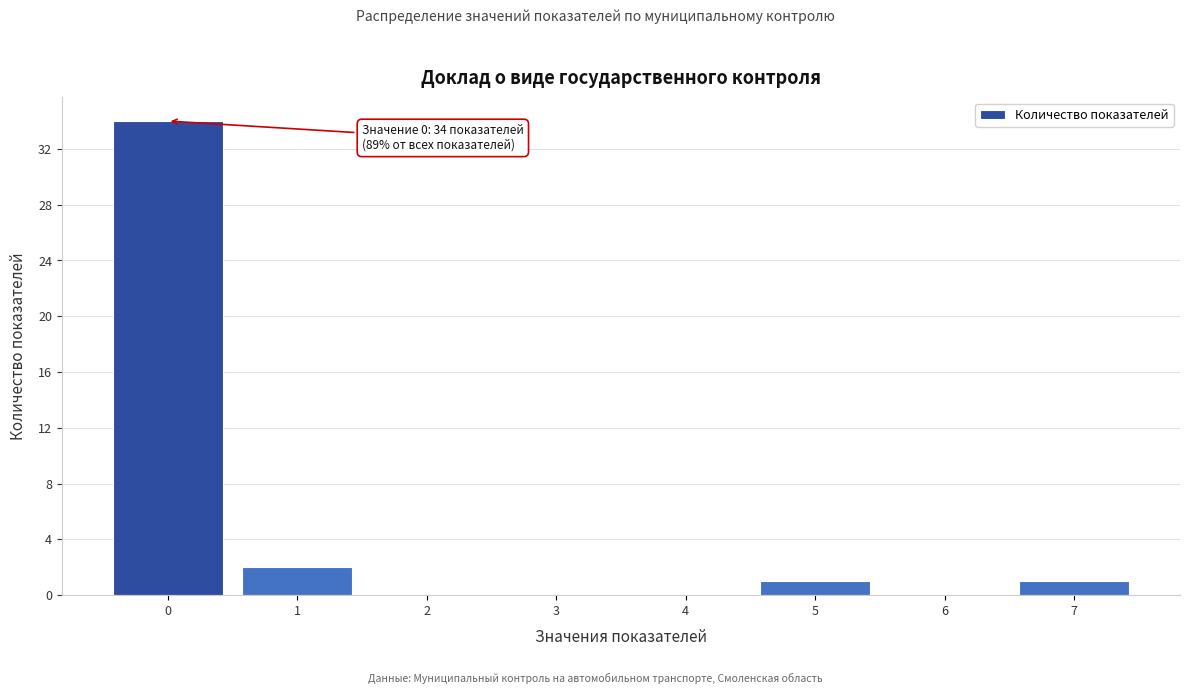

Over which range of the x-axis is the bar tallest?

-0.5 to 0.5